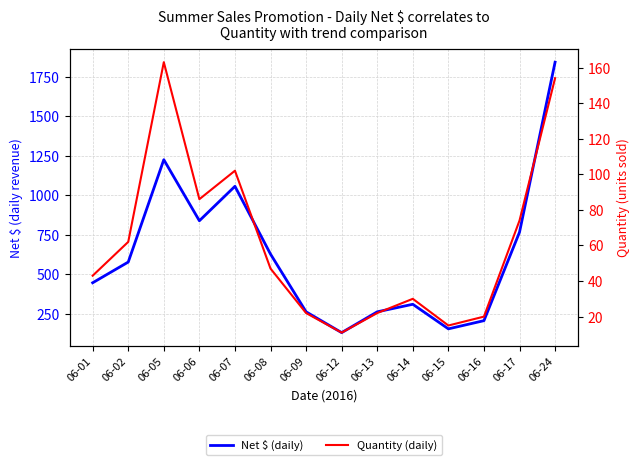

Reading left to right, transcribe all the data shown in this chart.

Net $ (daily): 447.2	578.3	1226.1	839.8	1057.7	628.6	263.3	131.7	263.3	311.1	155.6	207.4	767.4	1843.4
Quantity (daily): 43.0	62.0	163.0	86.0	102.0	47.0	22.0	11.0	22.0	30.0	15.0	20.0	74.0	154.0